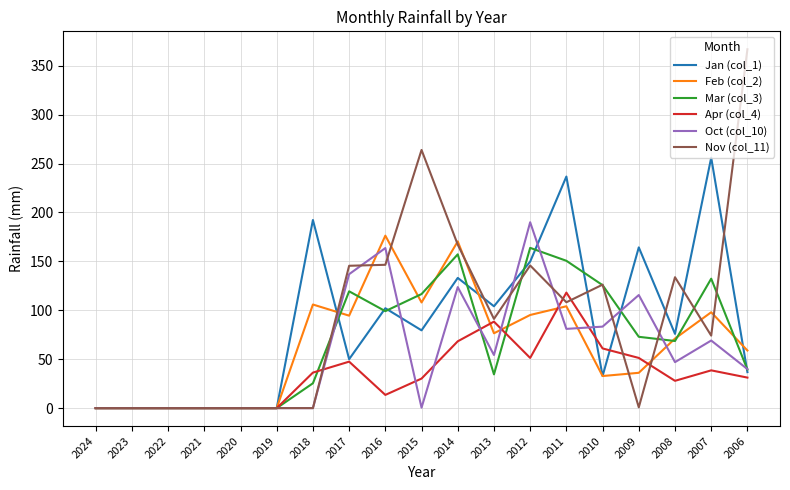

True or false: Apr (col_4) has more than 1 interior local peaks.

True